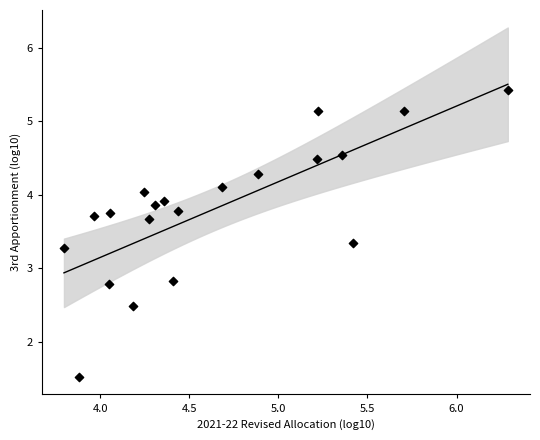

What is the range of X values (max minus min)?

2.5